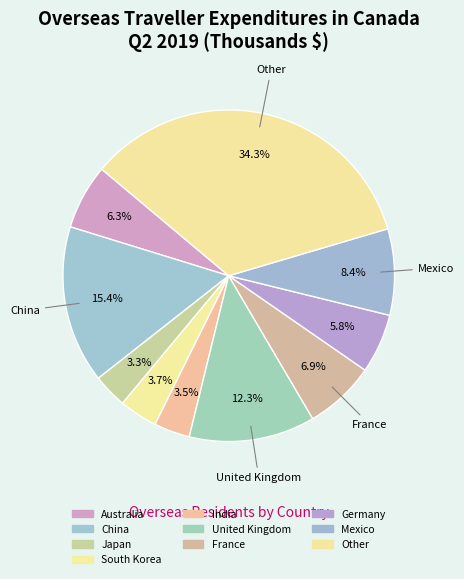

How many segments does this pie chart have?

10